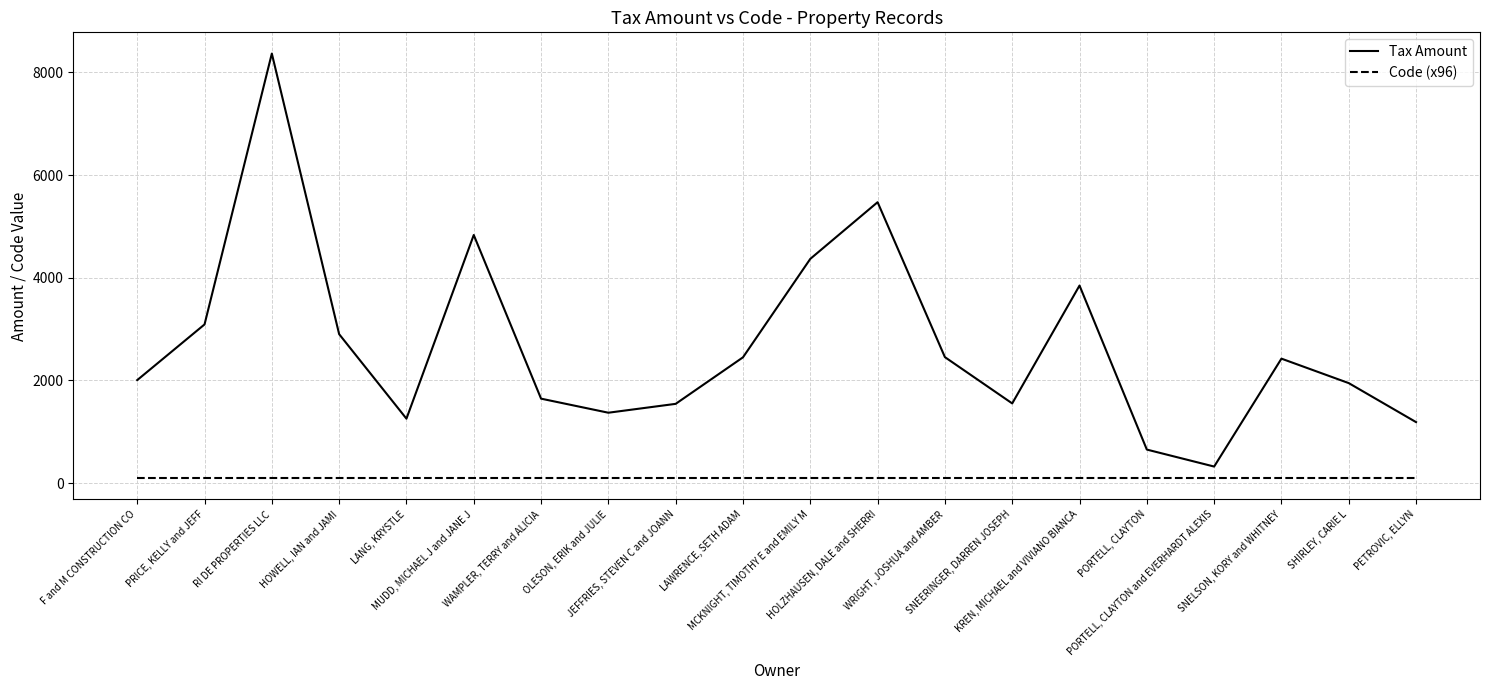

Which series has the largest range (max minus min)?

Tax Amount